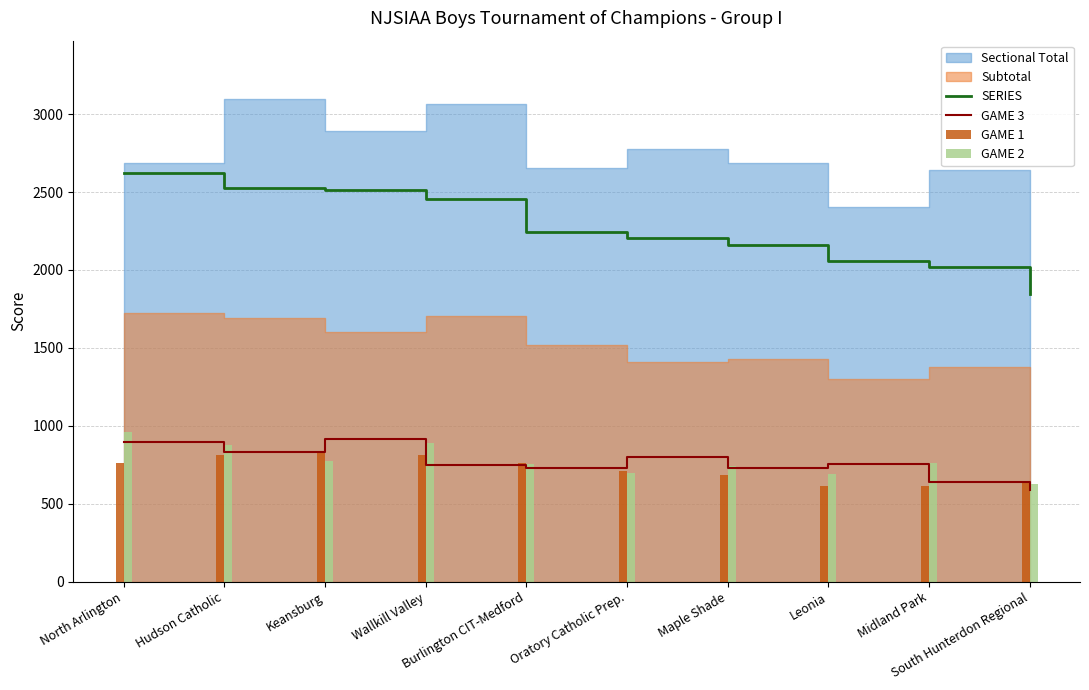

What is the difference between the second highest and minimum values in the GAME 3 series?

313